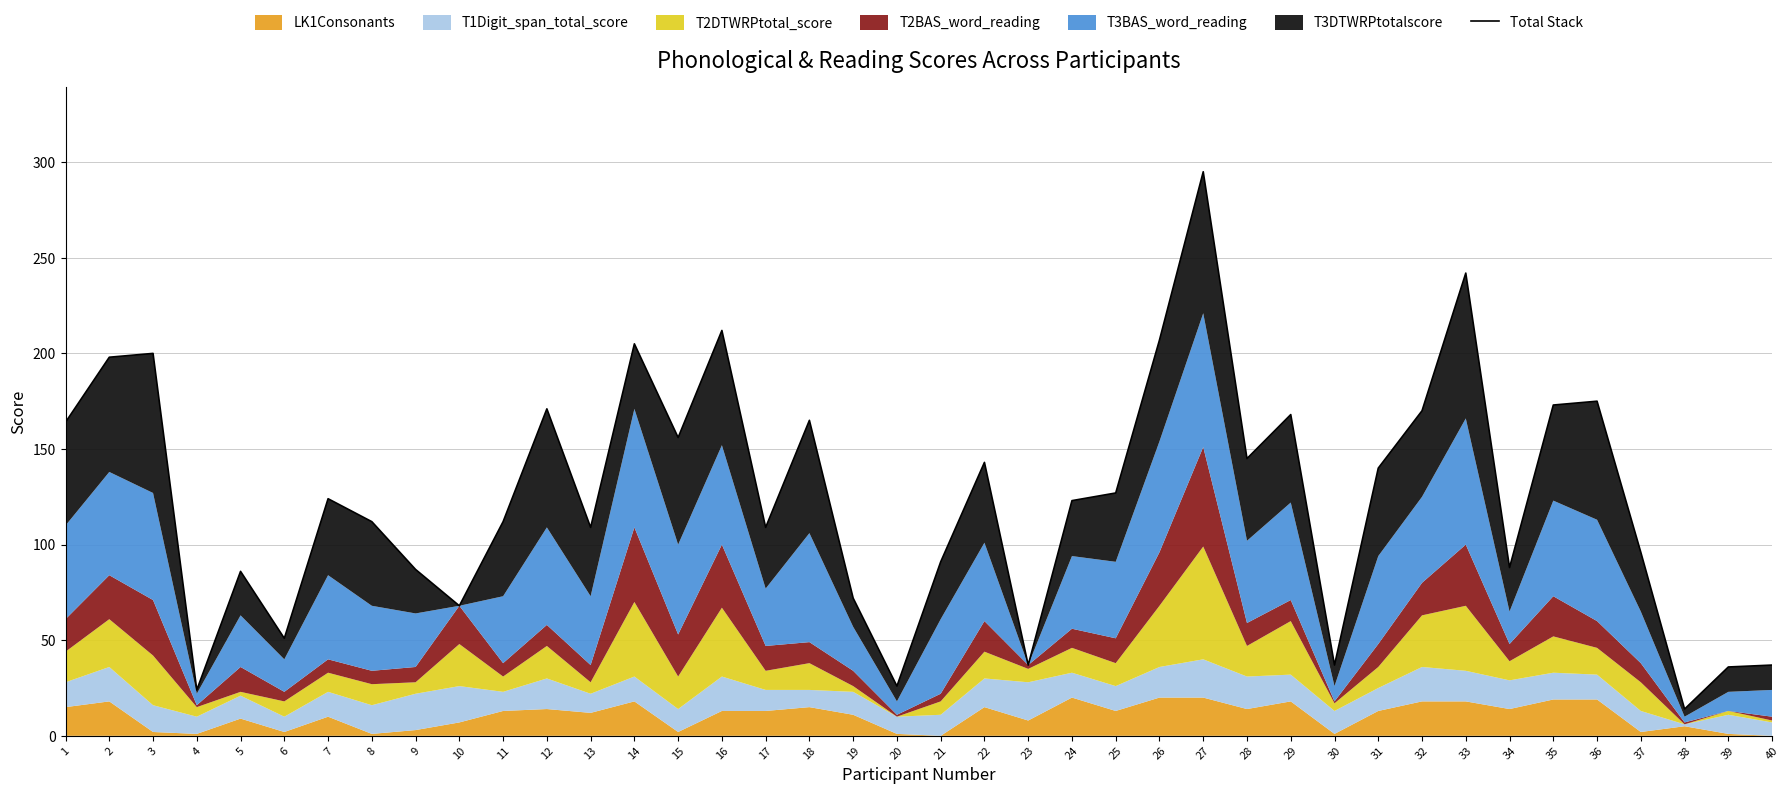

What is the smallest value displayed?

14